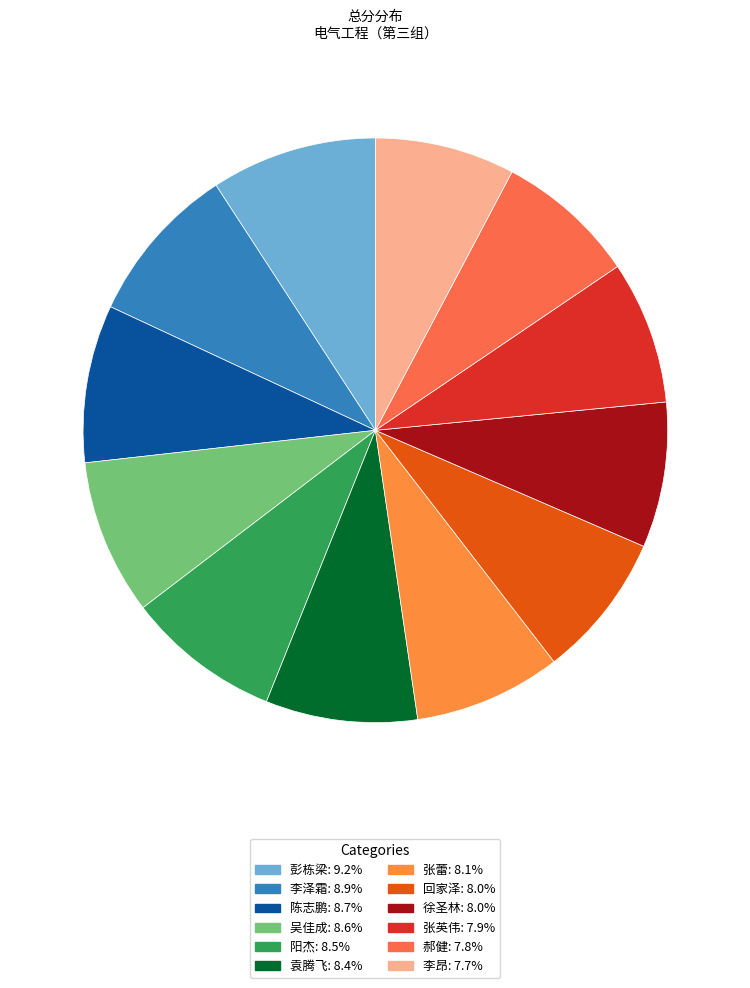

Which has a higher value, 李昂 or 彭栋梁?

彭栋梁